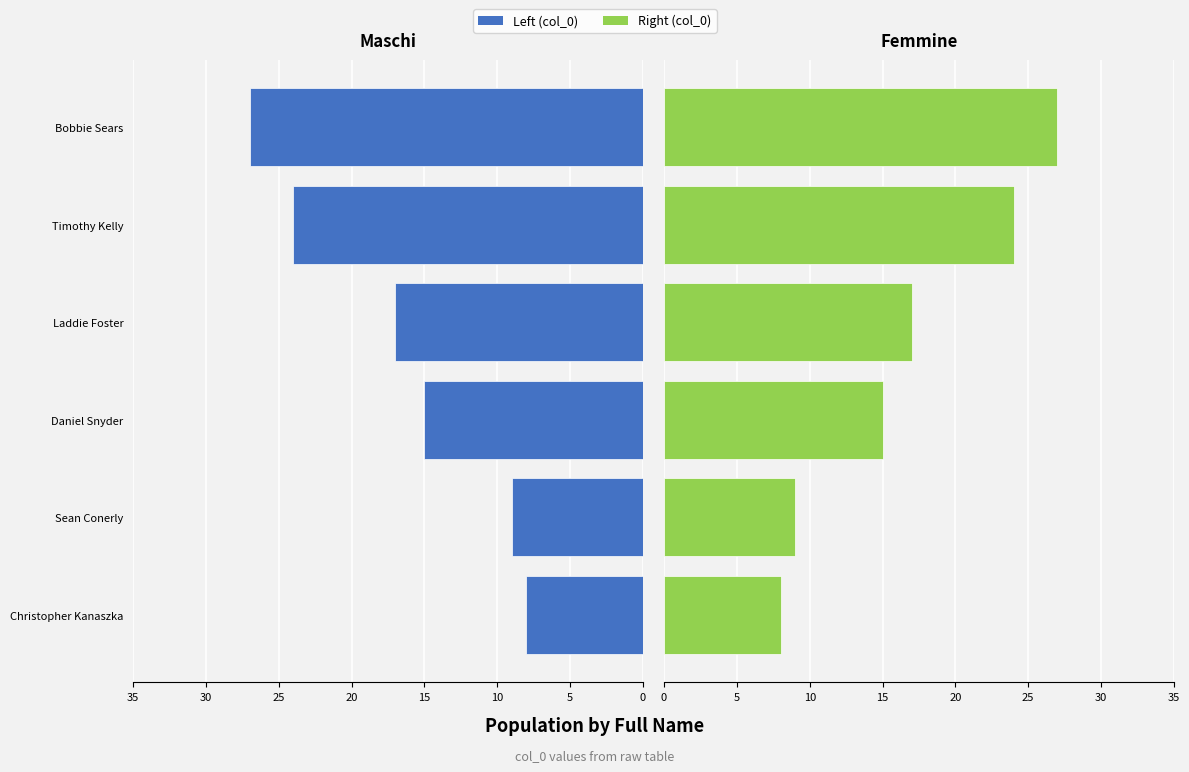

What is the sum of all col_0 (Left) values?

100